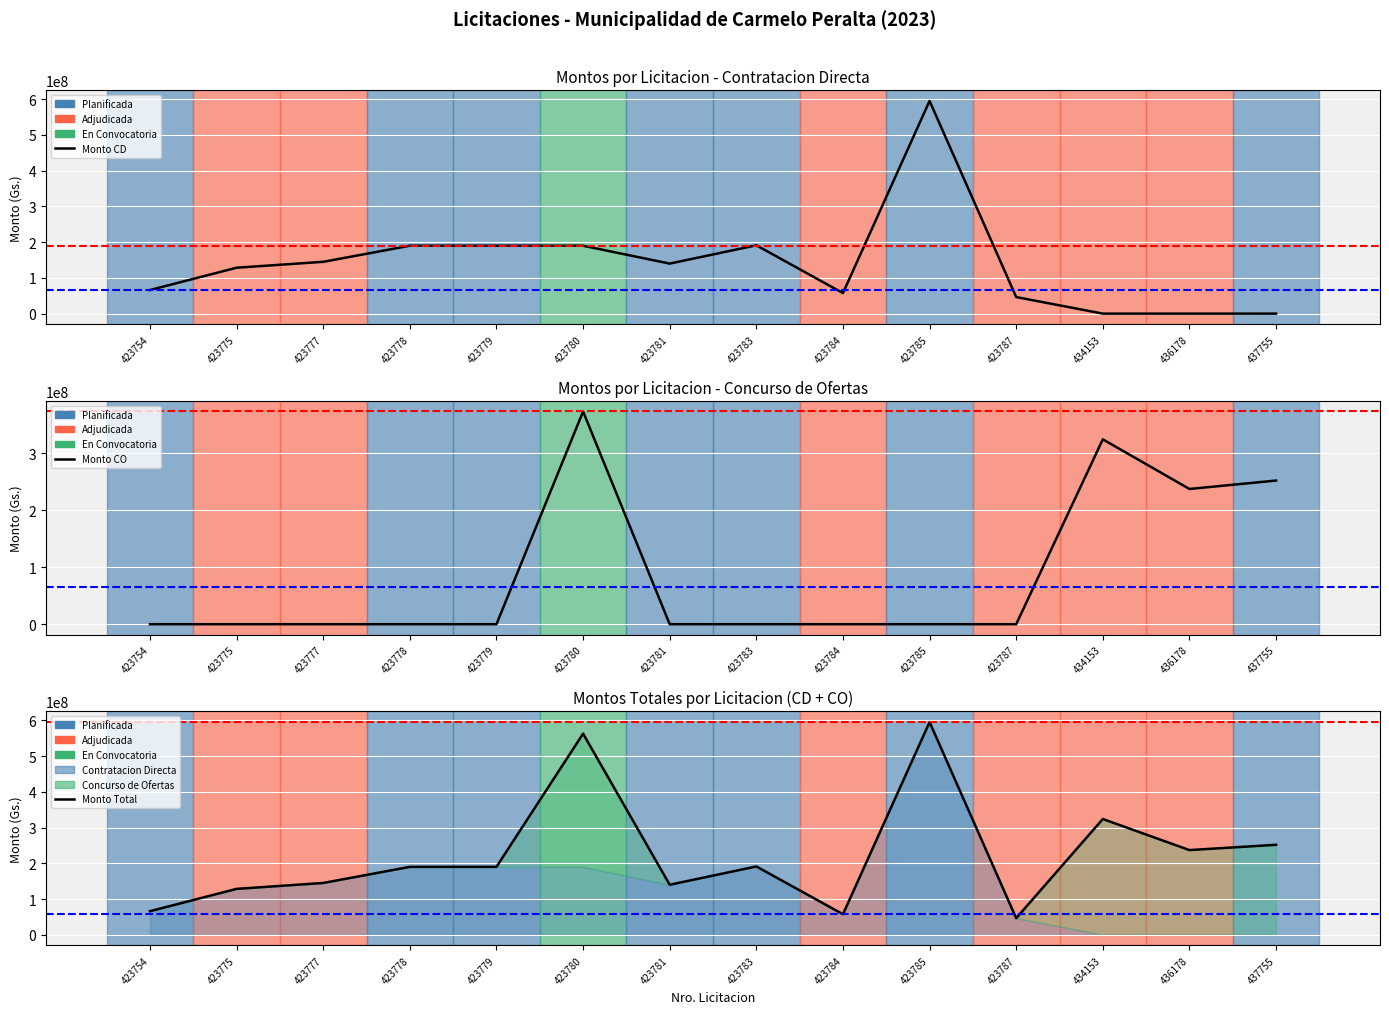

What is the total value across all series at 436178?

473930140